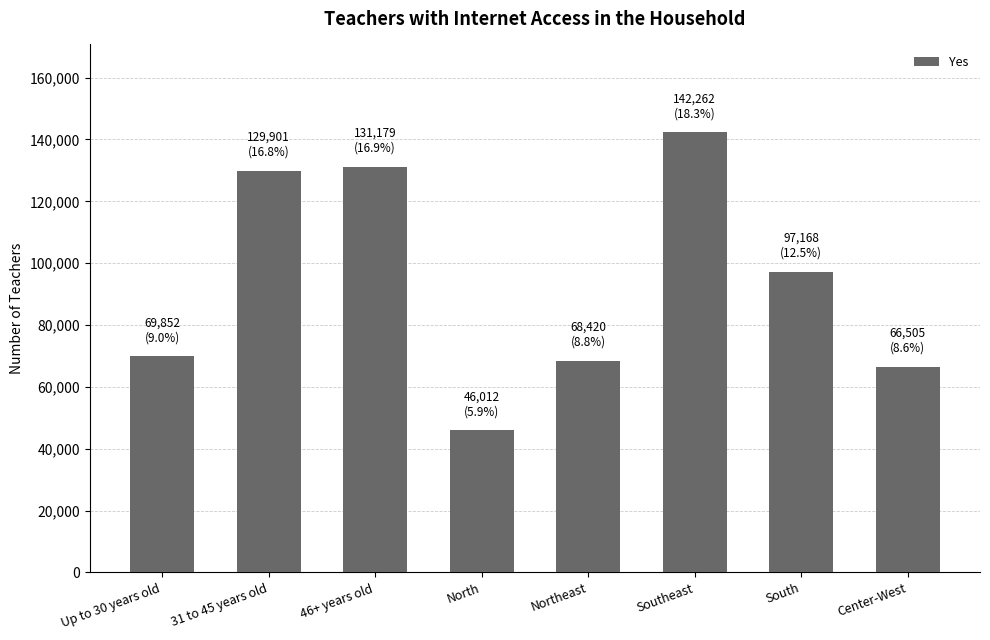

Is it true that the value at South is 28741?

False